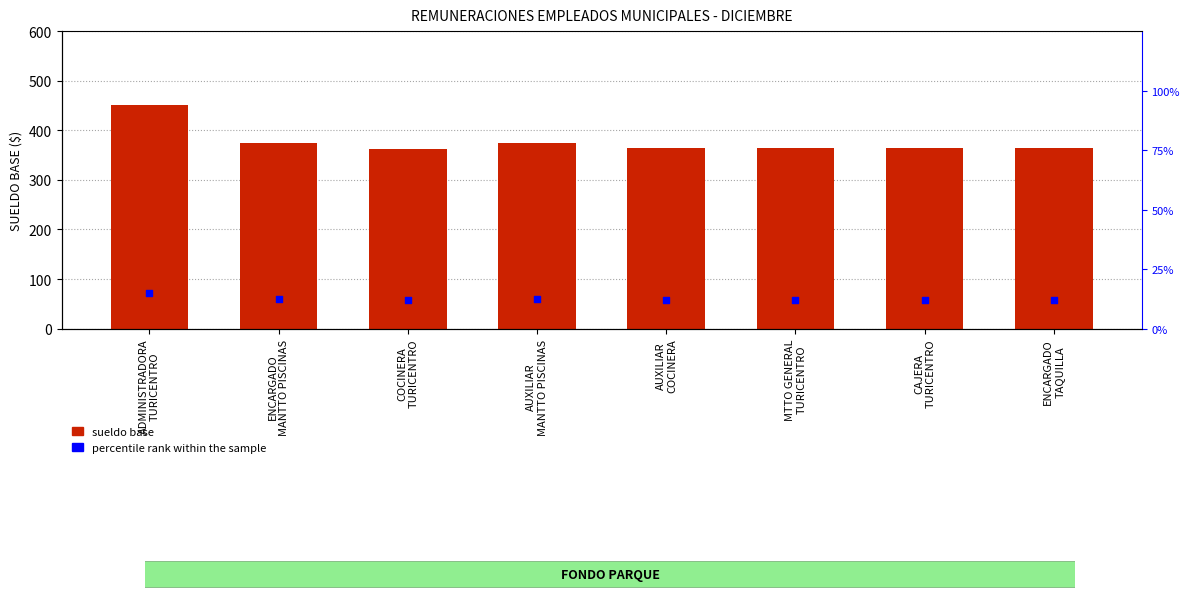

At how many categories does at least one series exceed 97?

8